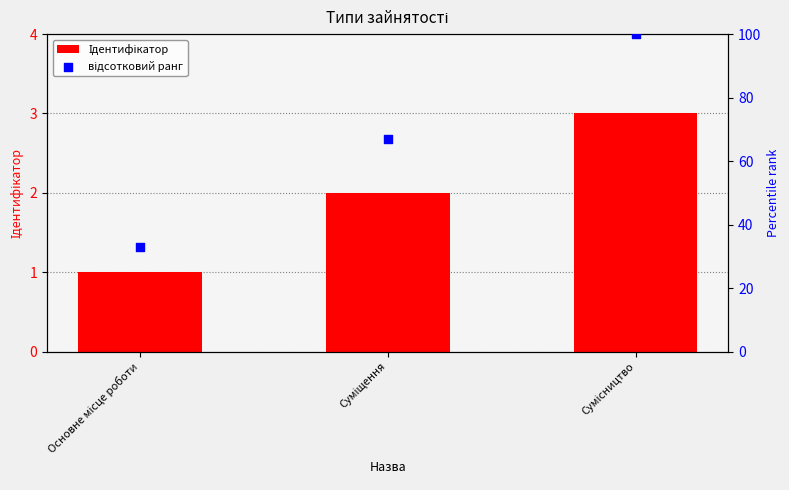

At which category is the sum across all series the highest?

Сумісництво